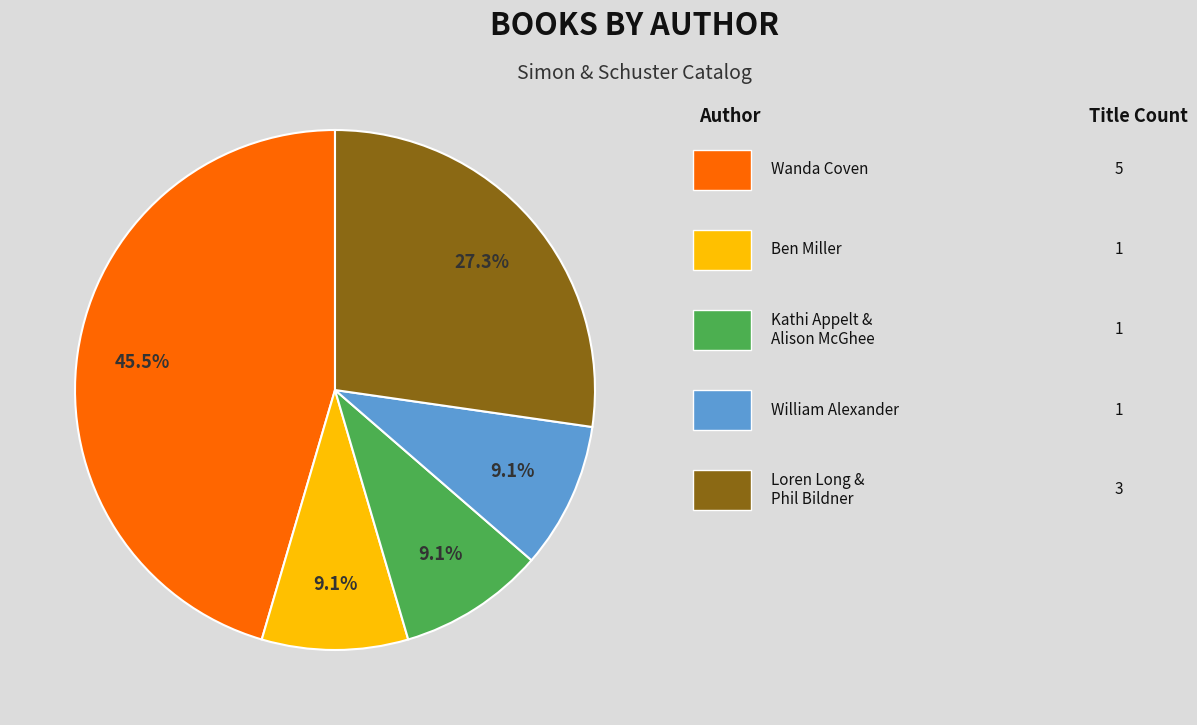

Count the number of slices in the pie.

5